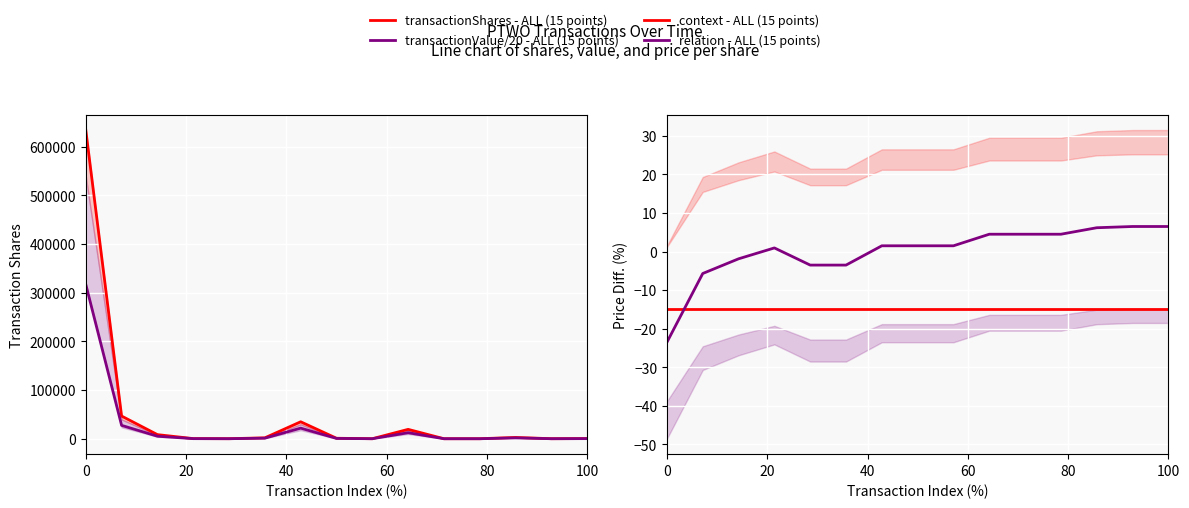

How many interior local peaks does the relation - ALL (15 points) series have?

1